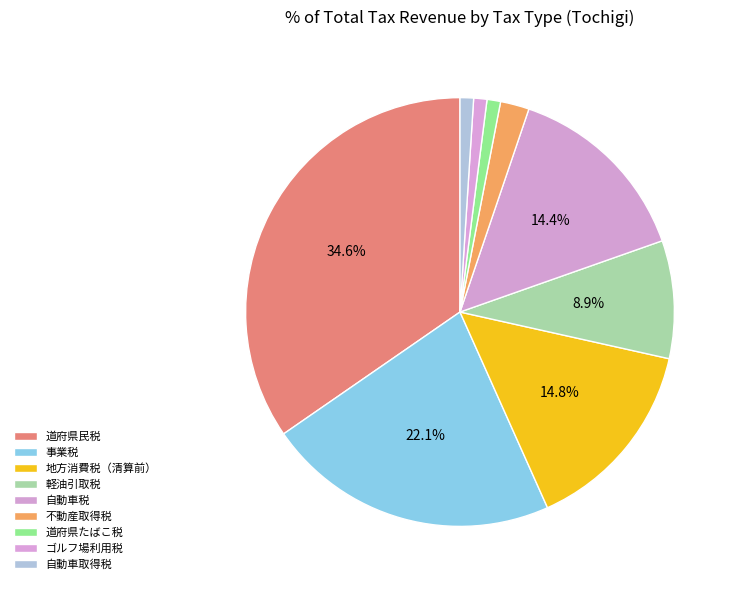

What percentage is the 軽油引取税 slice, to the nearest percent?

9%